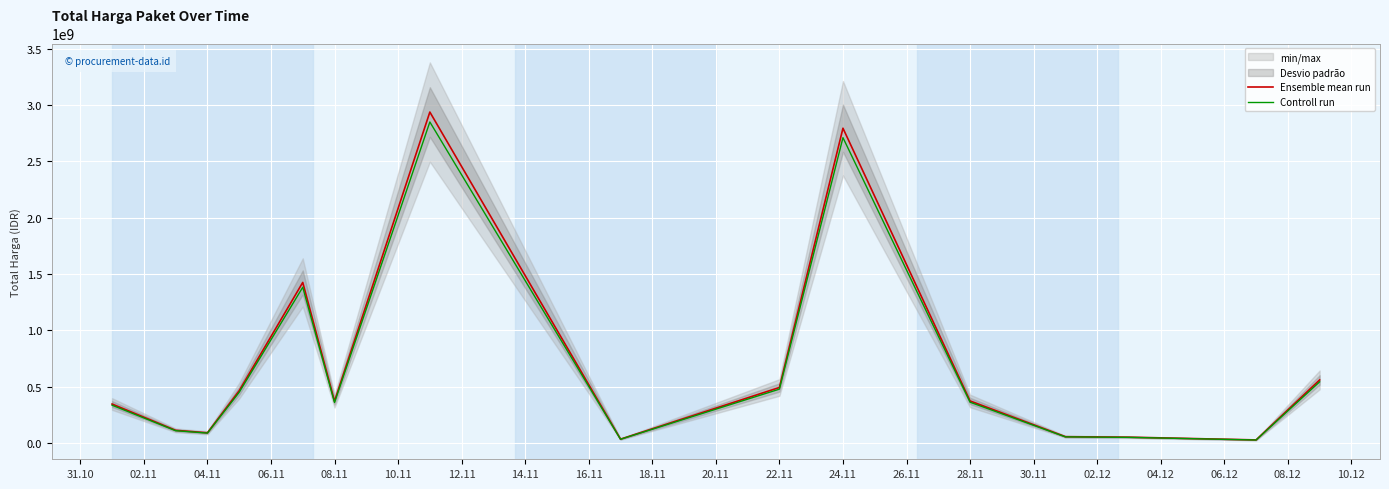

Reading left to right, transcribe all the data shown in this chart.

Ensemble mean run: 346053900.0	112641270.0	90672075.0	464002100.0	1425867900.0	370765000.0	2938963240.0	34292000.0	493000000.0	2795327200.0	373404000.0	56152800.0	51601000.0	27412000.0	559971000.0
Controll run: 335672283.0	109262031.9	87951912.8	450082037.0	1383091863.0	359642050.0	2850794342.8	33263240.0	478210000.0	2711467384.0	362201880.0	54468216.0	50052970.0	26589640.0	543171870.0